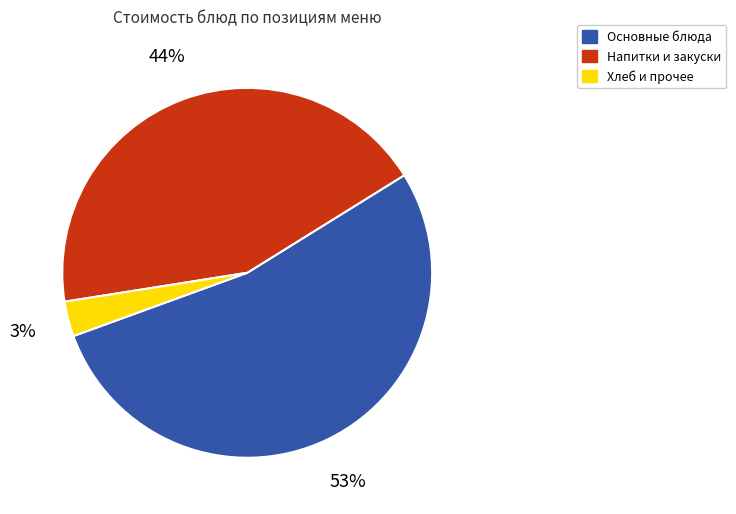

Is there a majority slice in this chart?

Yes